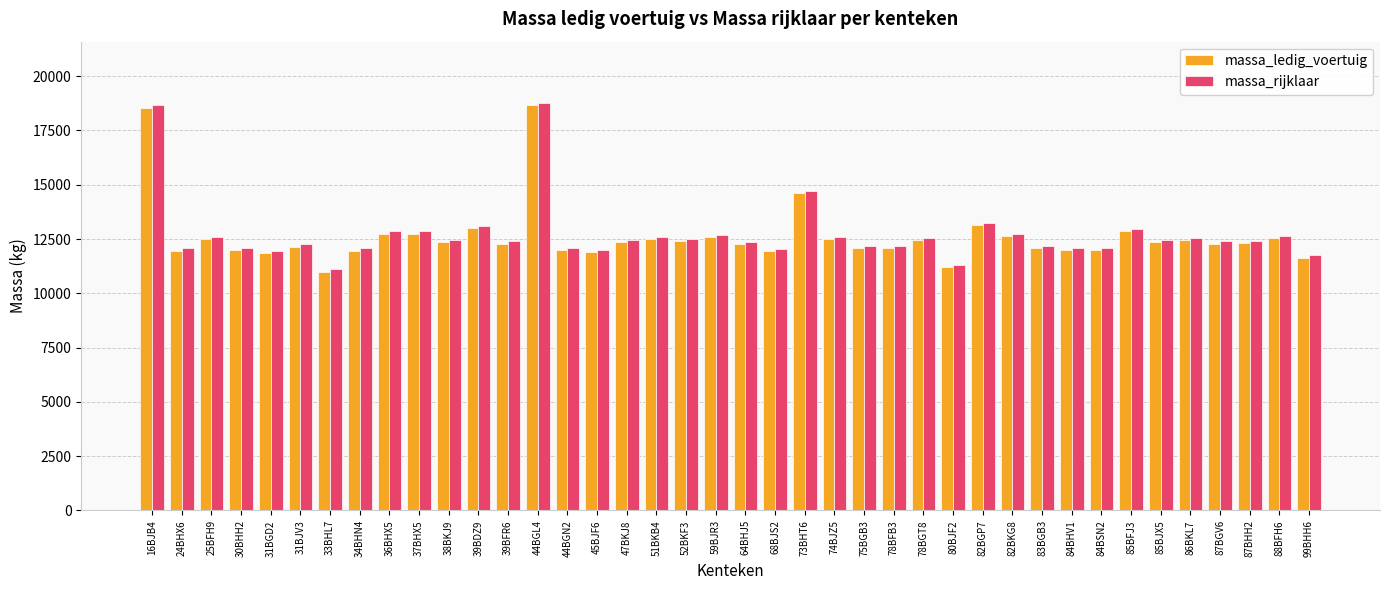

The massa_rijklaar series shows 4850 at 85BFJ3. True or false?

False